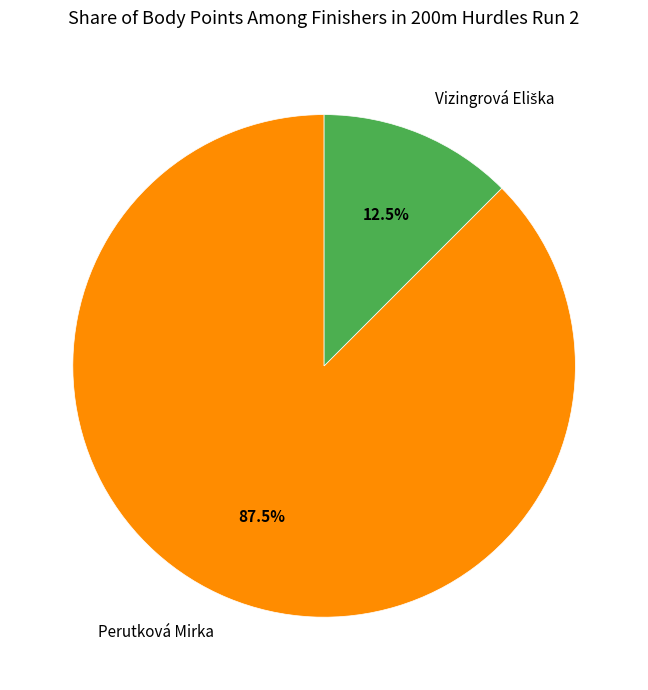

Which category has the biggest portion of the pie?

Perutková Mirka